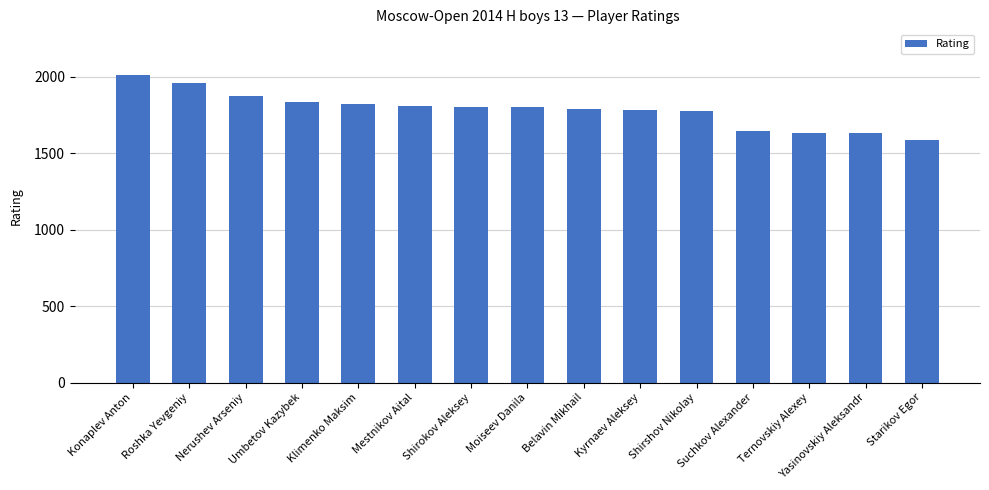

What is the change in value from Nerushev Arseniy to Shirshov Nikolay?

-96